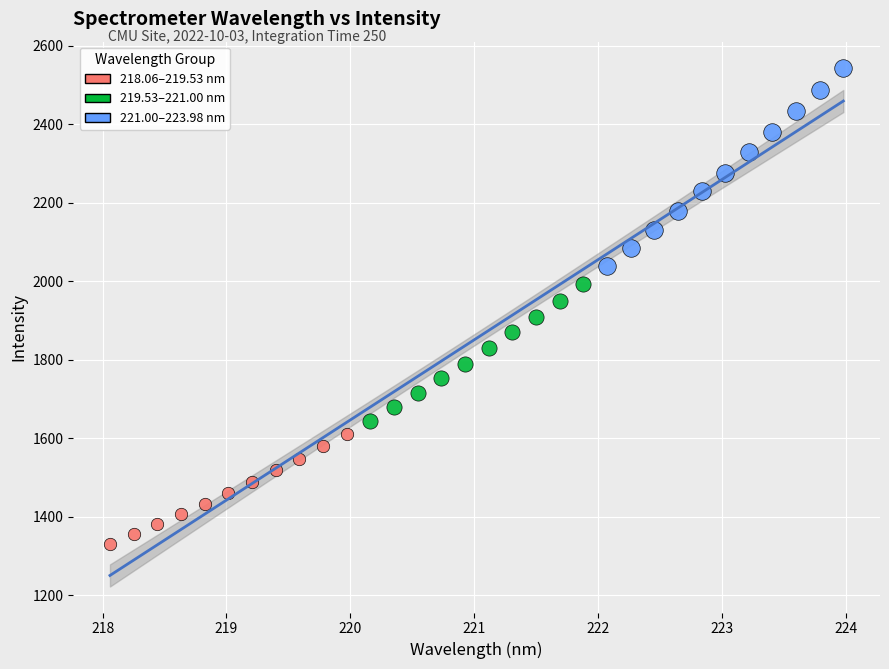

Which series has the widest spread of Y values?

221.00–223.98 nm